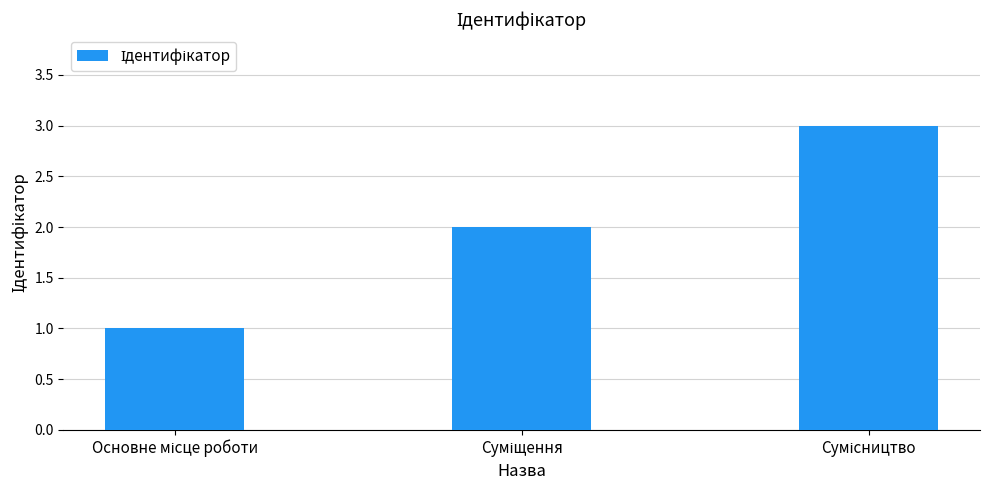

What is the greatest value displayed?

3